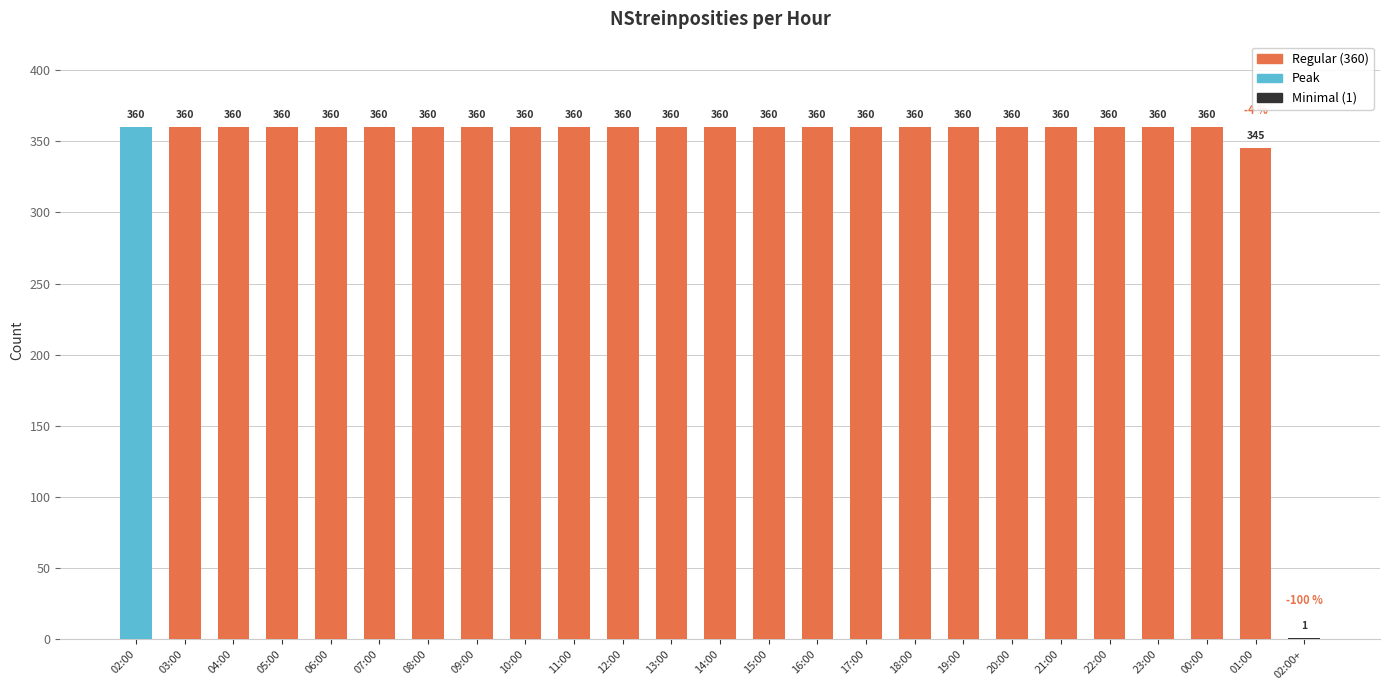

Count the number of categories in the chart.

25